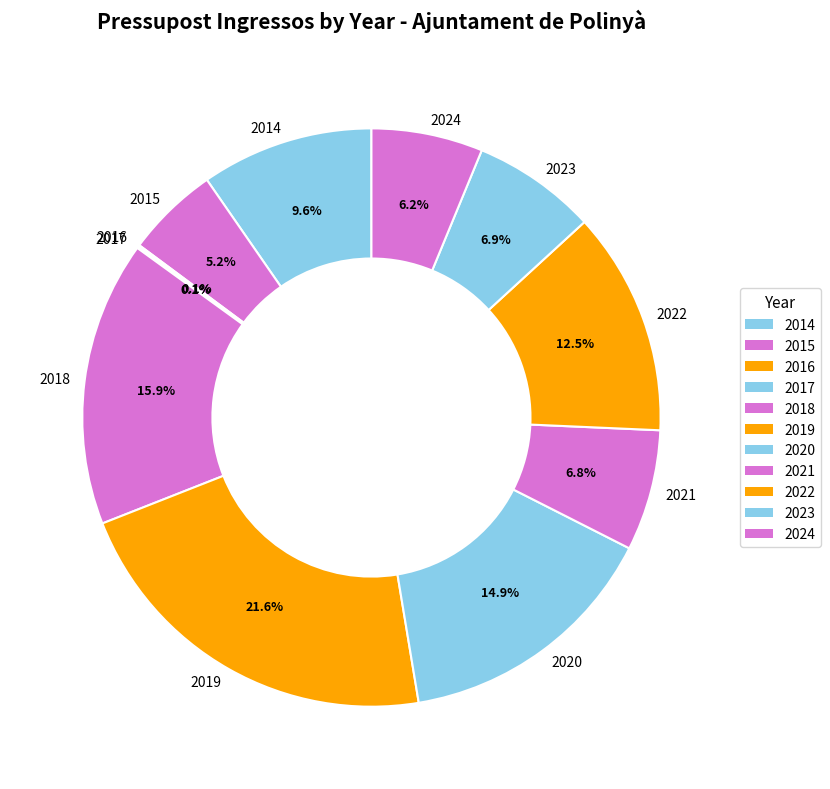

Approximately how many times larger is the value at 2014 compared to 2023?

1.4